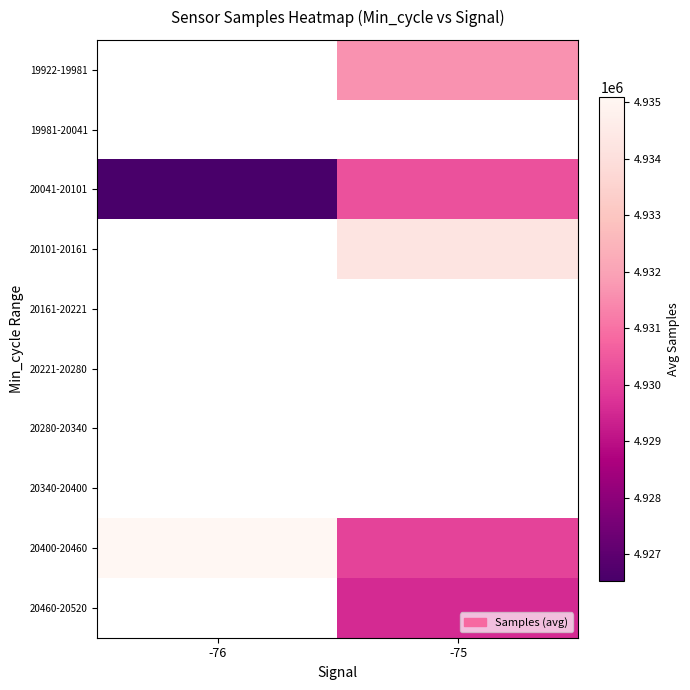

What is the difference between the highest and lowest values at -75?

4671.9